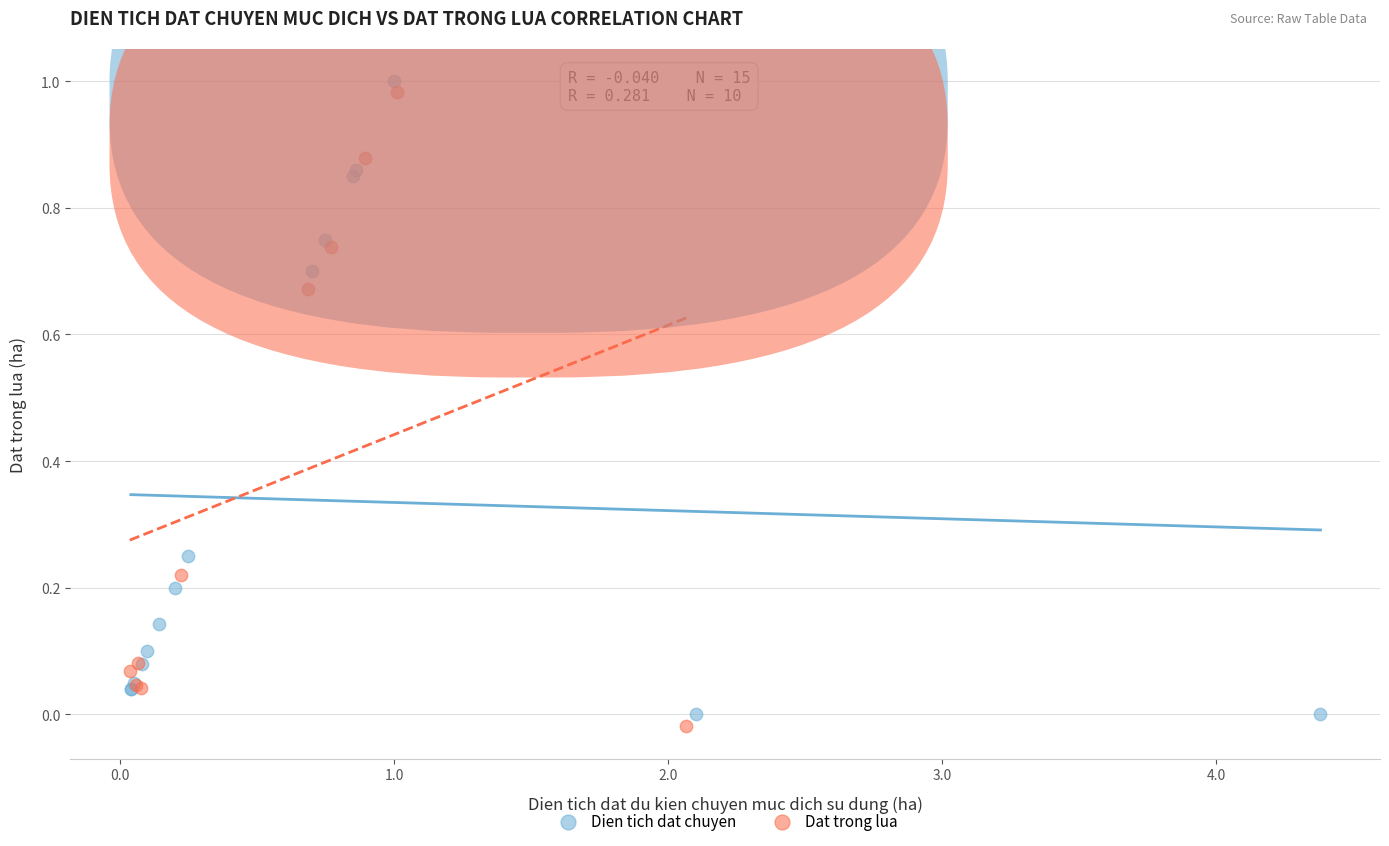

What are all the series names shown in the legend?

Dien tich dat chuyen, Dat trong lua